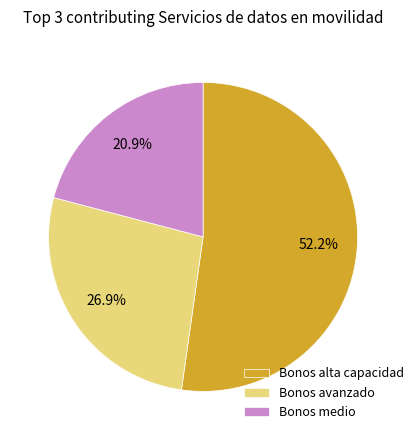

What is the ratio of the value at Bonos medio to the value at Bonos avanzado?

0.8